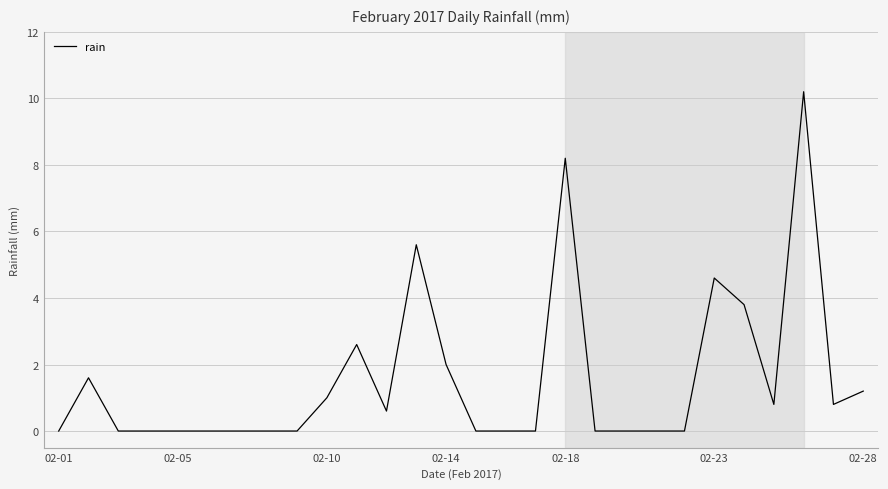

What is the difference between the maximum and minimum values?

10.2